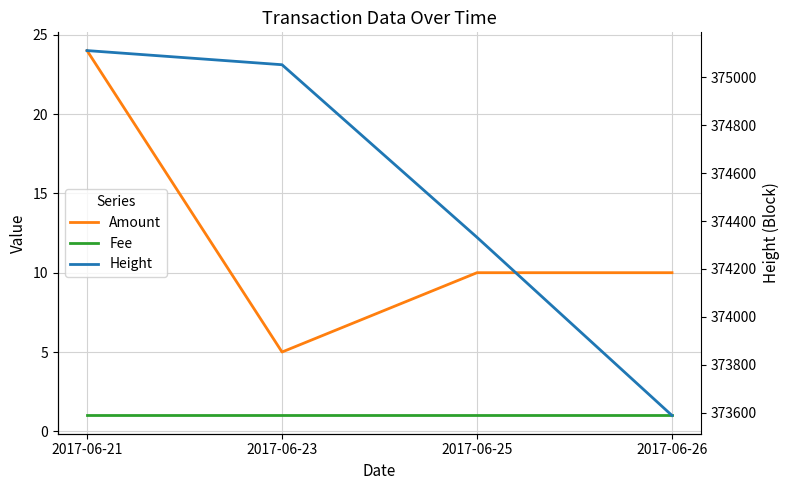

How many data points does each series have?

4